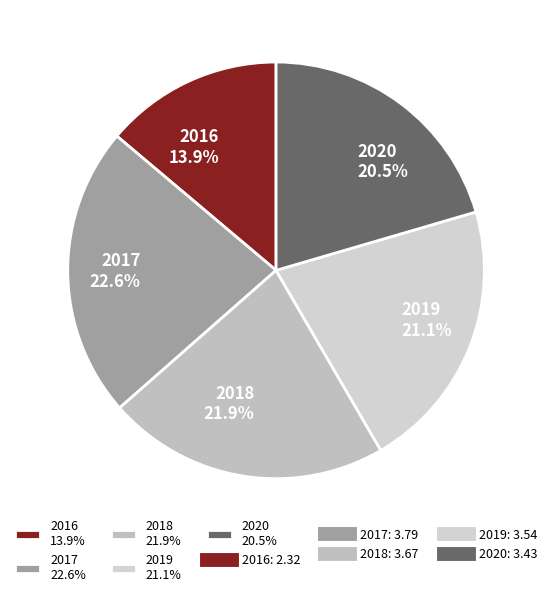

Approximately how many times larger is the value at 2020 20.5% compared to 2016 13.9%?

1.5